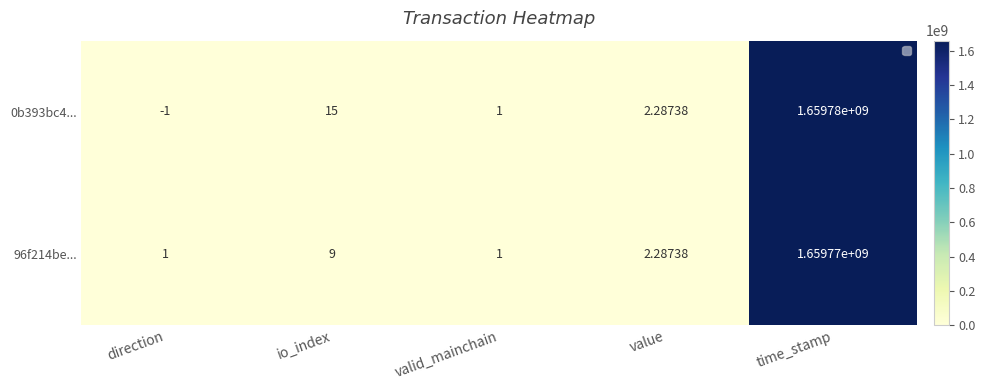

At which category is the sum across all series the highest?

time_stamp